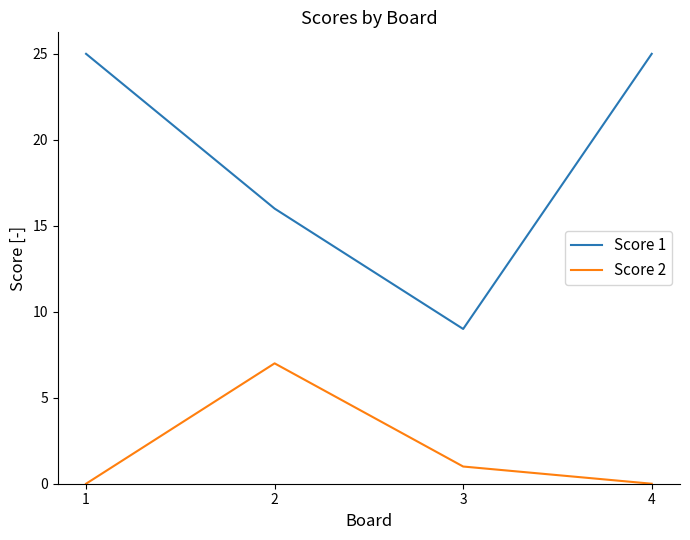

True or false: Score 2 and Score 1 cross at least once.

False